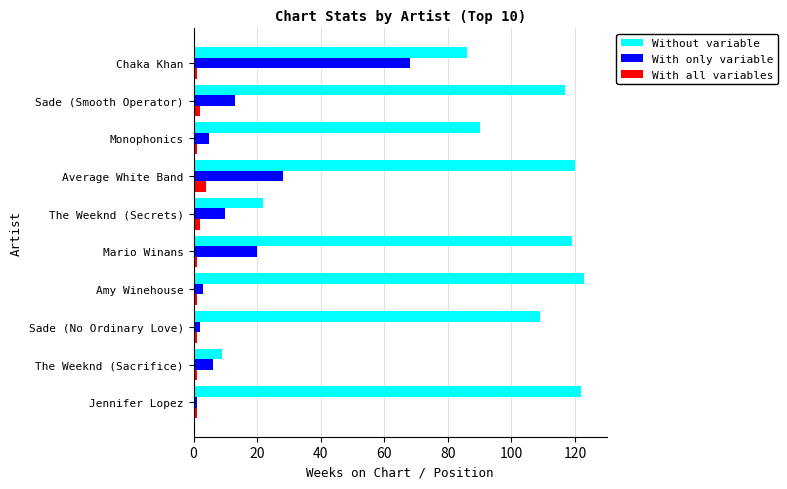

At which label is With only variable closest to 34?

Average White Band